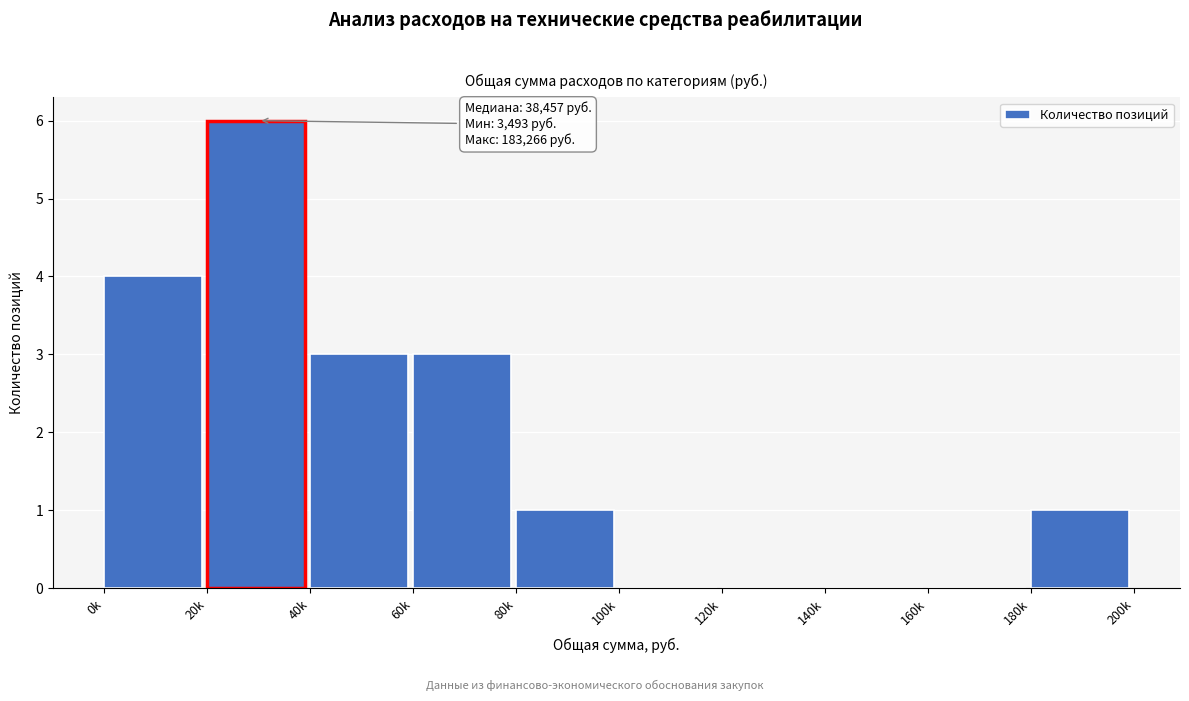

Reading left to right, extract all data points from this chart.

0k=4	20k=6	40k=3	60k=3	80k=1	100k=0	120k=0	140k=0	160k=0	180k=1